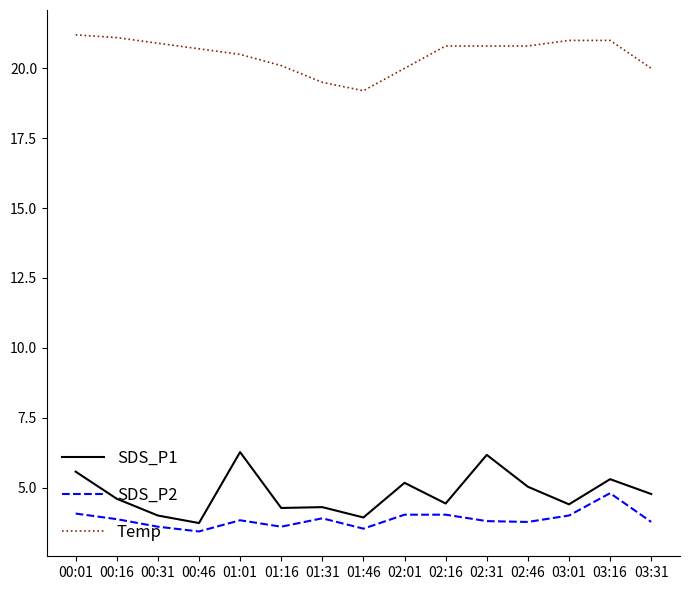

True or false: Temp and SDS_P1 cross at least once.

False